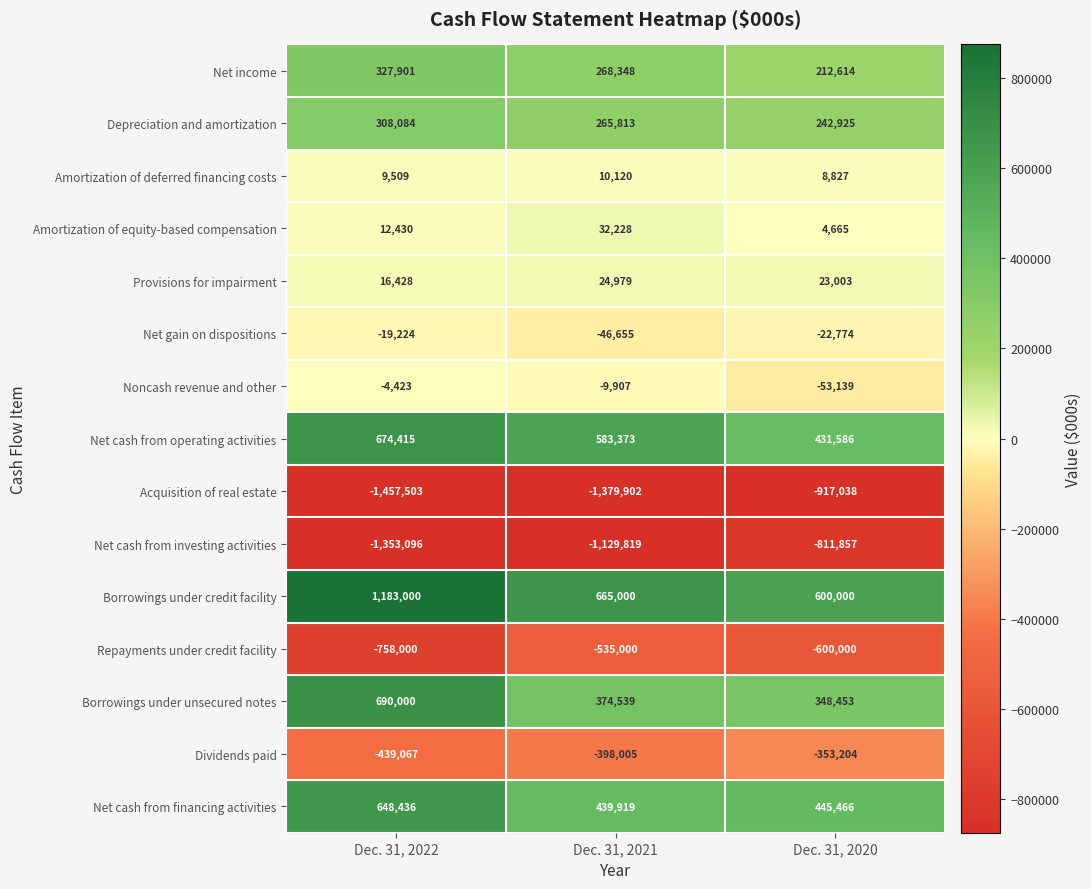

What is the difference between the highest and lowest values at Dec. 31, 2020?

1517038